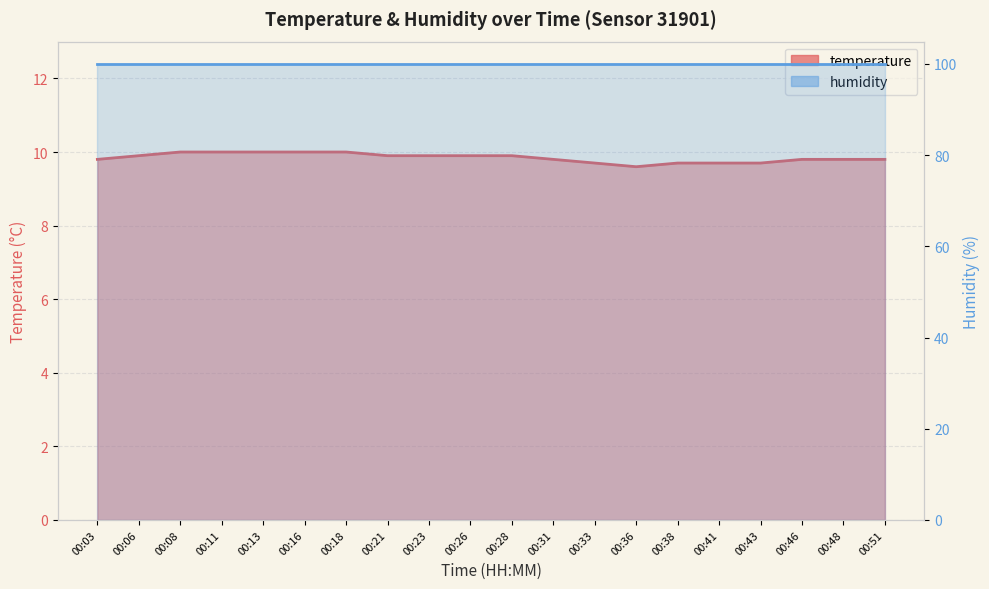

What is the average value?

9.8